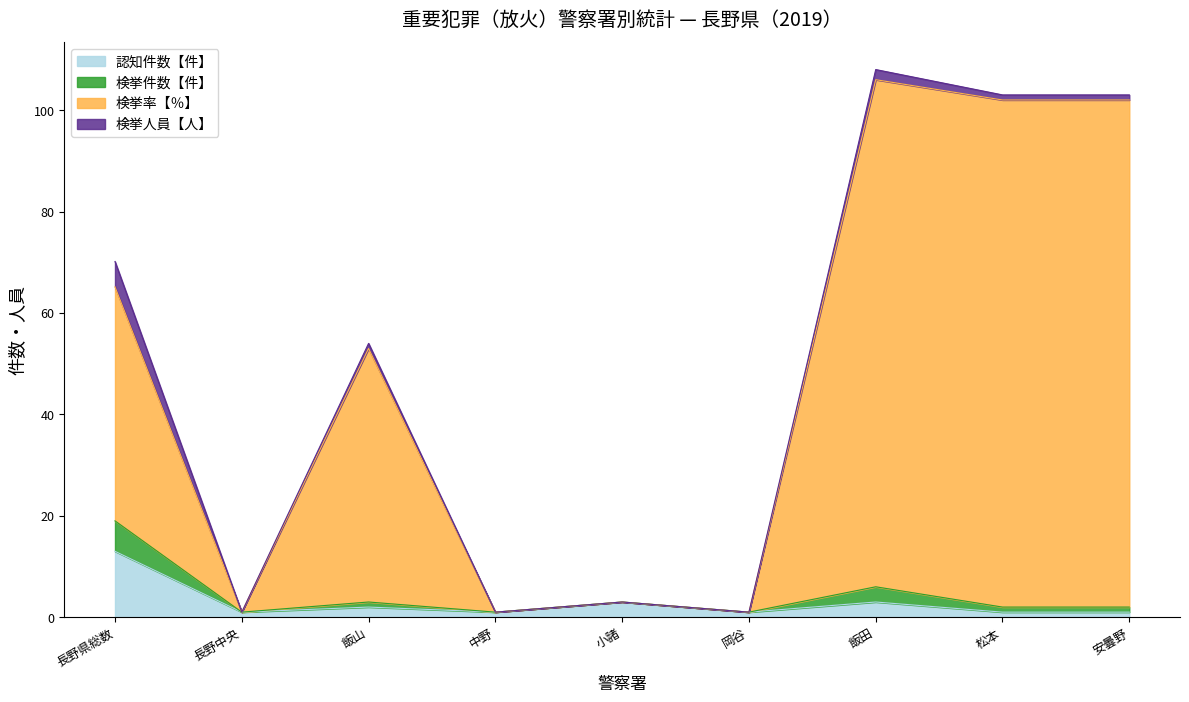

What is the lowest value of the 認知件数【件】 series?

1.0